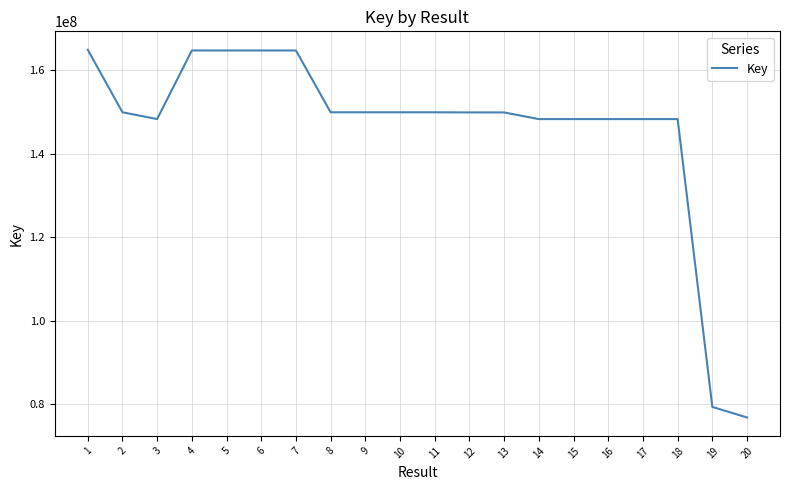

What is the change in value from 1 to 5?

-177970